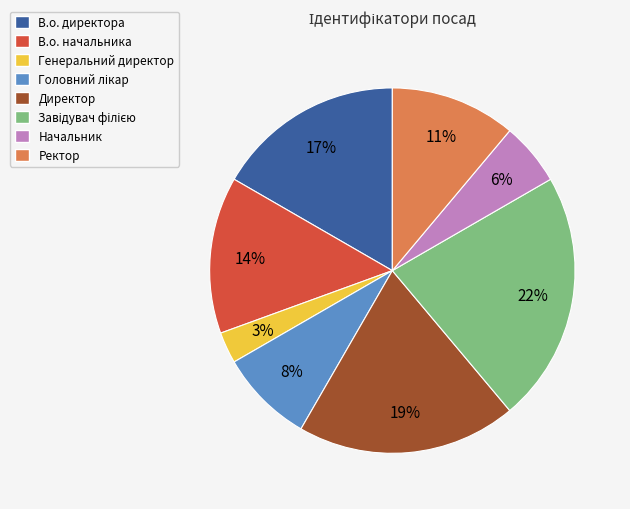

Between Ректор and Генеральний директор, which is larger?

Ректор